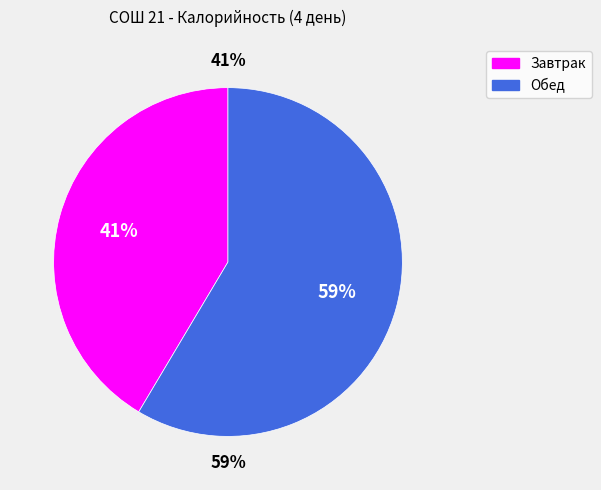

Which category has the biggest portion of the pie?

Обед